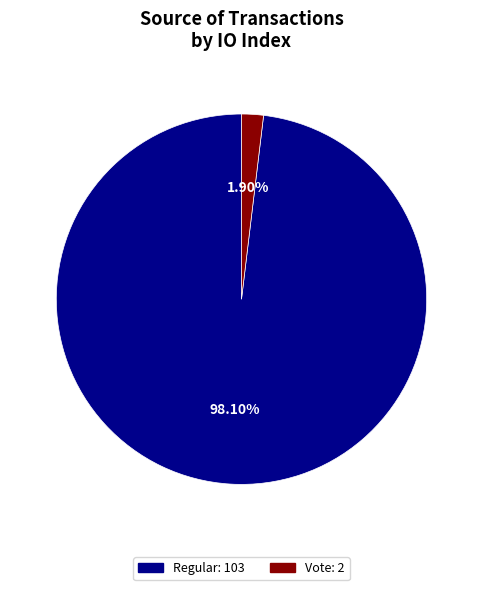

Is there any slice that represents more than half of the pie?

Yes